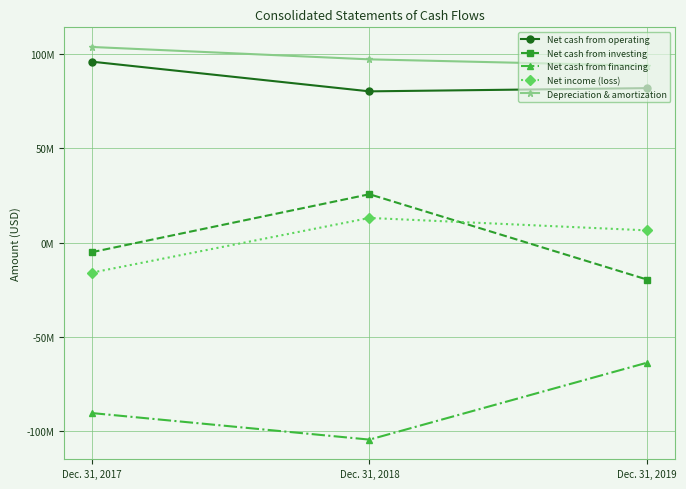

What are all the series names shown in the legend?

Net cash from operating, Net cash from investing, Net cash from financing, Net income (loss), Depreciation & amortization